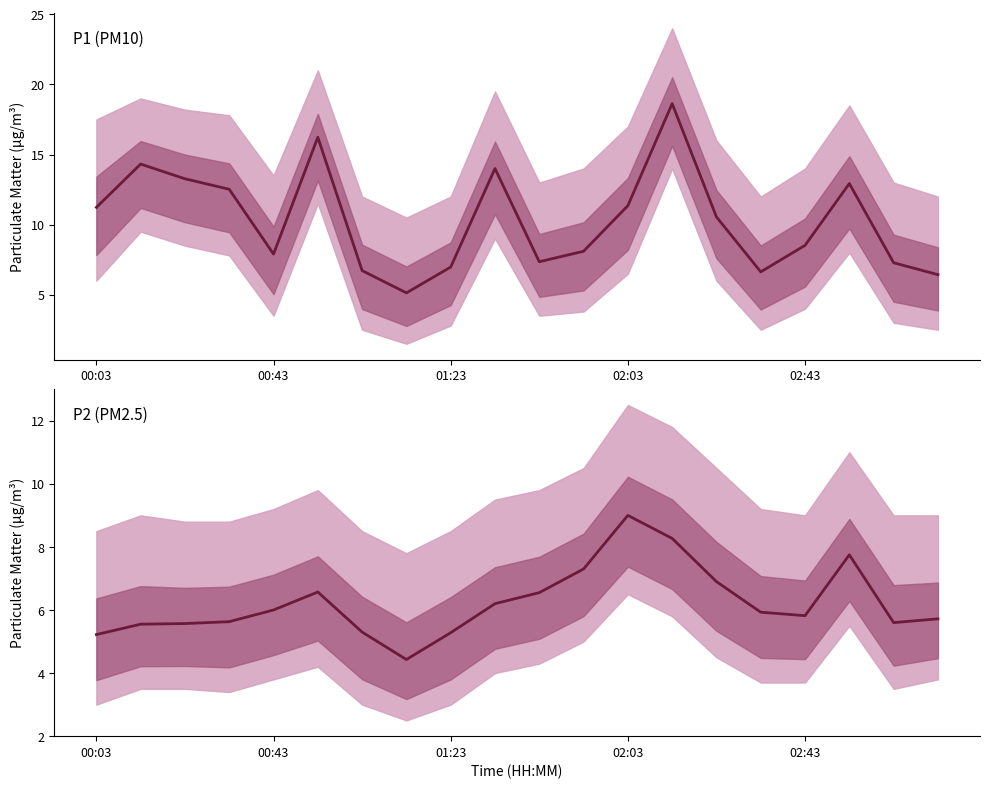

What is the greatest value displayed?

18.6